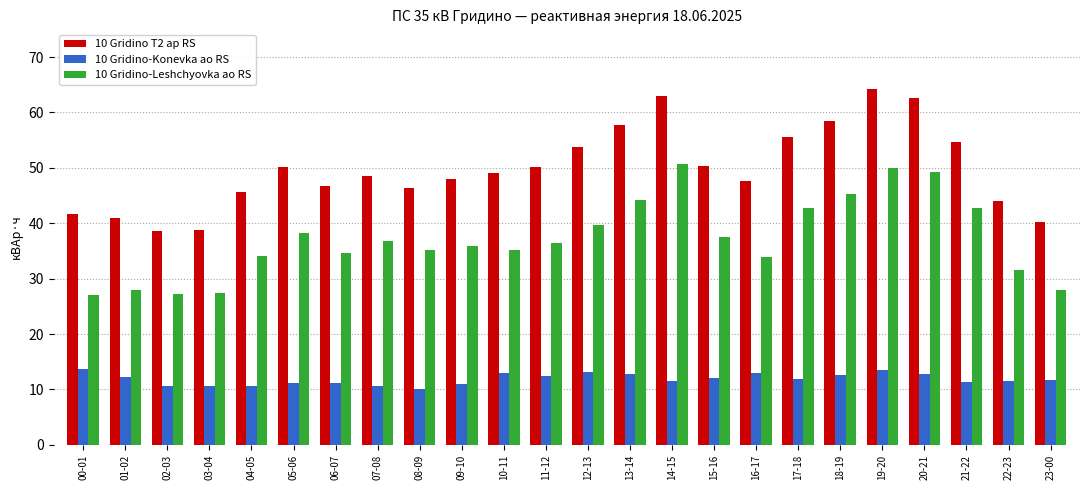

What is the difference between the second highest and minimum values in the 10 Gridino T2 ap RS series?

24.4